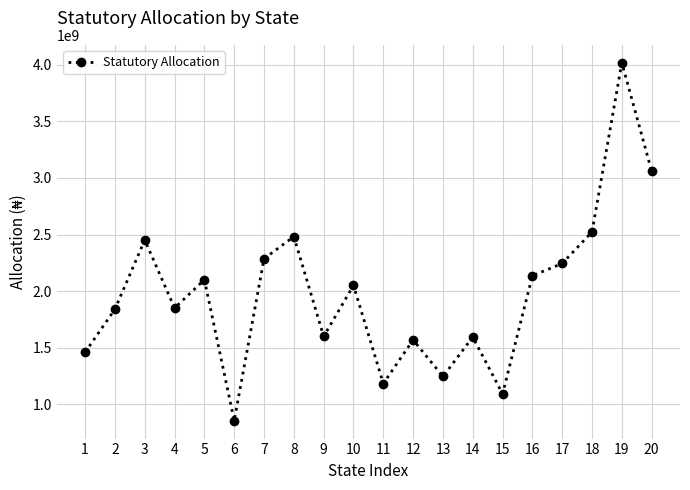

Which has a higher value, 1 or 5?

5